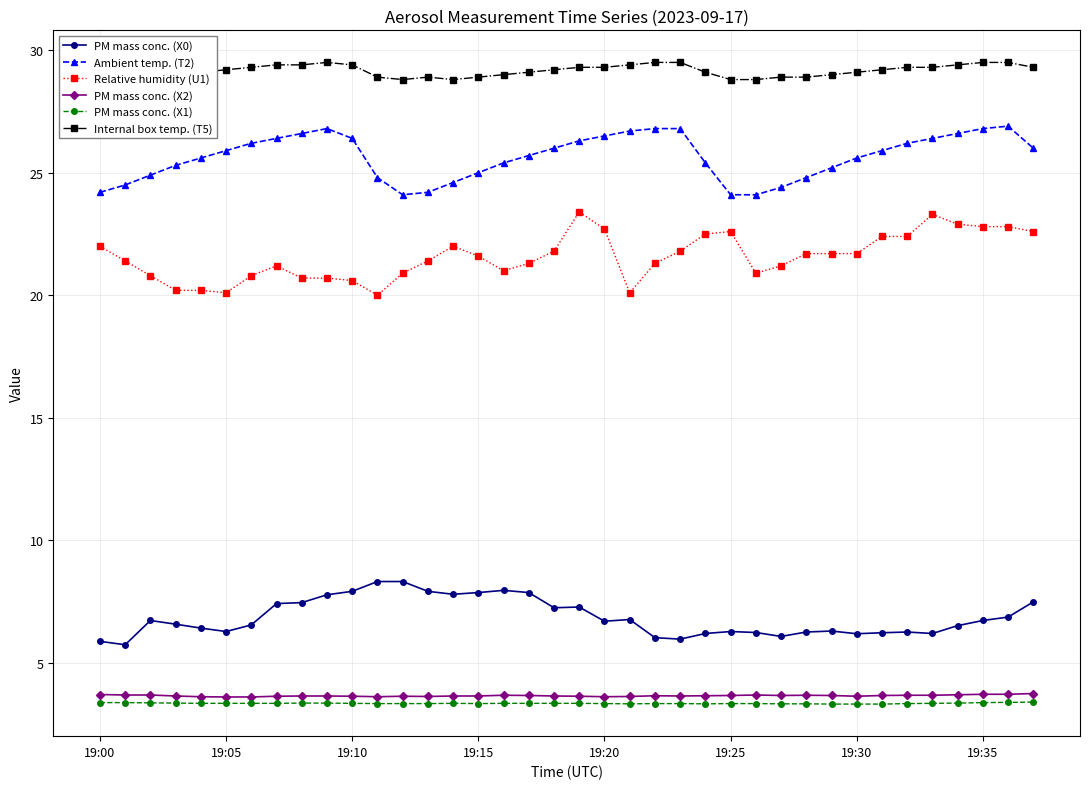

What is the difference between the maximum and minimum values in the PM mass conc. (X2) series?

0.1